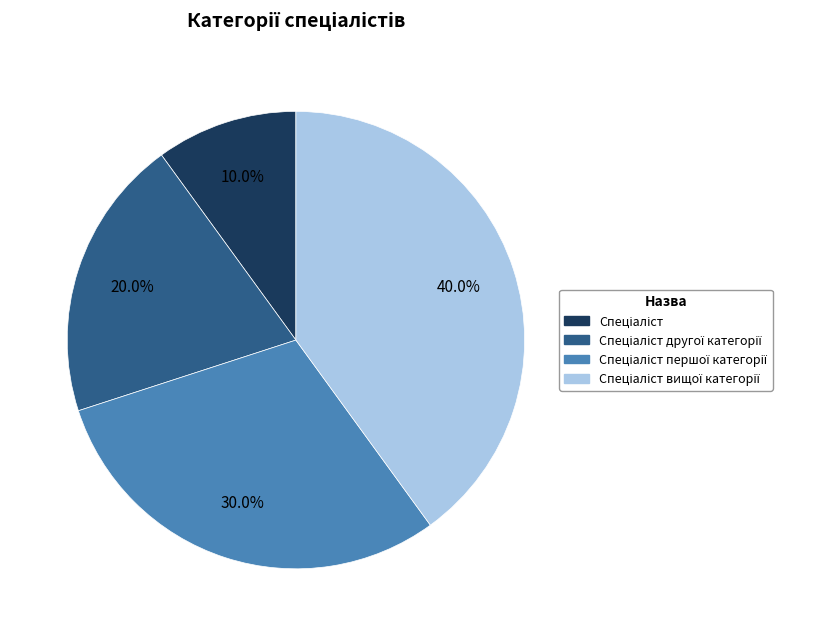

Is there any slice that represents more than half of the pie?

No